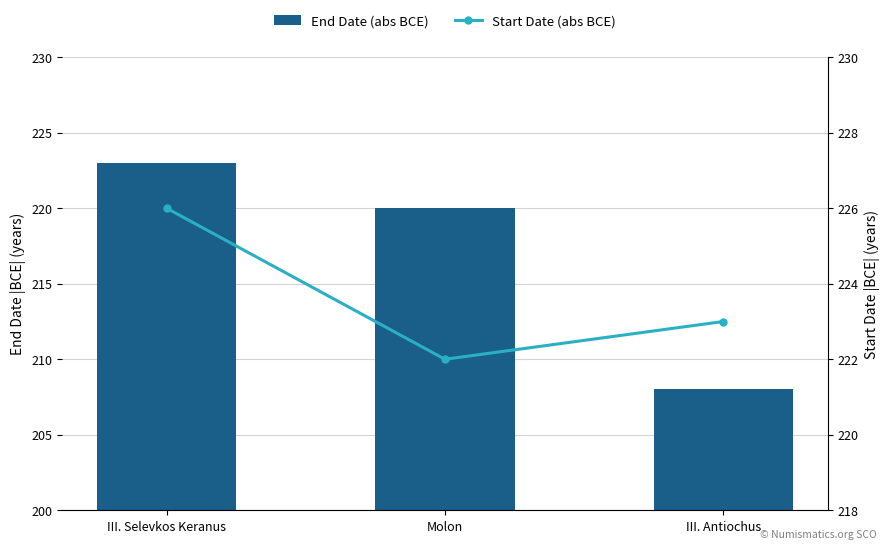

What is the spread (max minus min) of values at III. Antiochus?

15